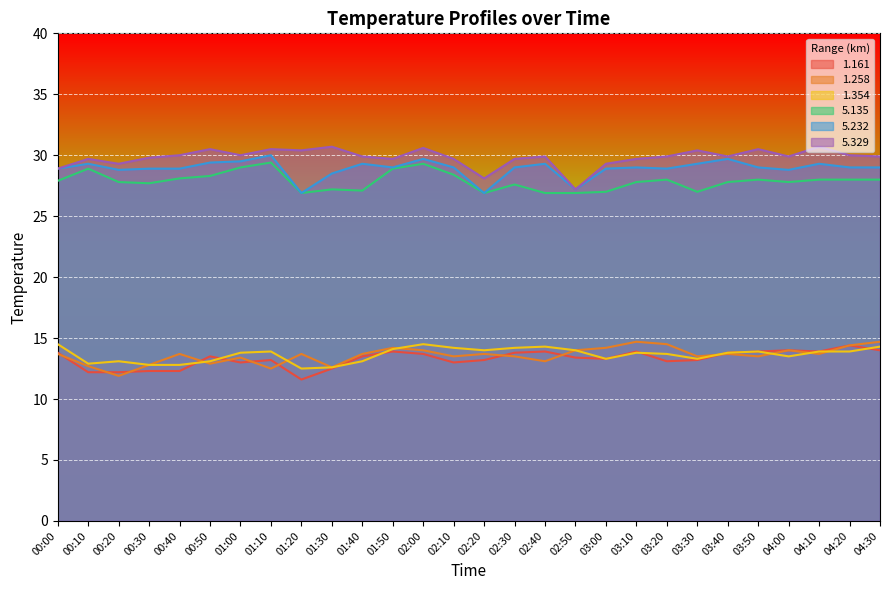

How many categories are shown in the chart?

28